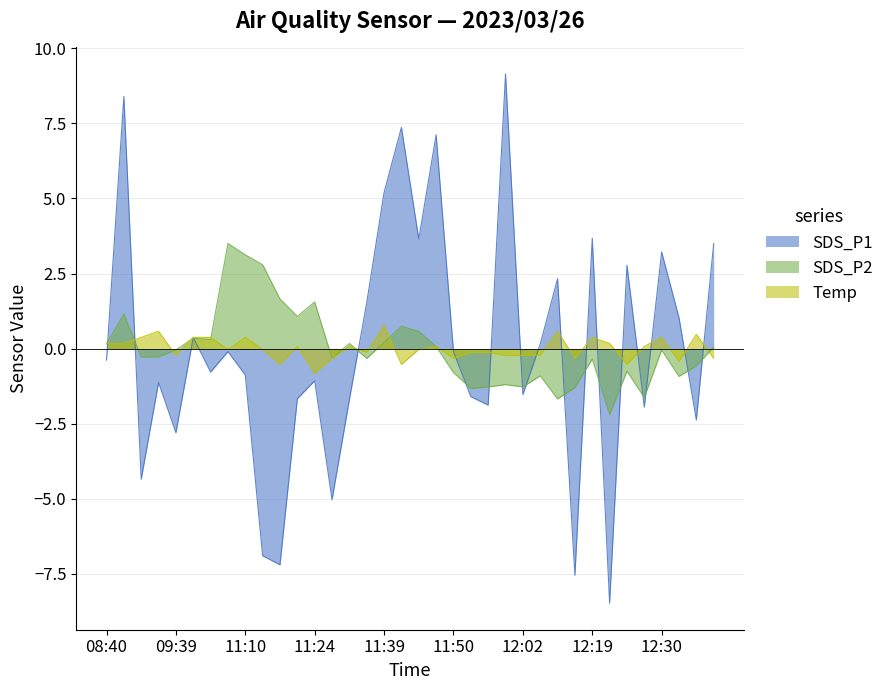

How many lines are shown in the chart?

3